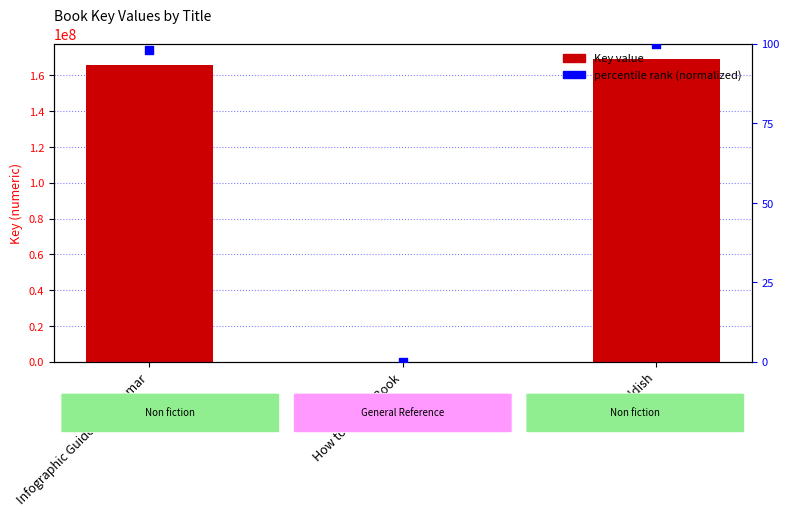

Which series contains the lowest Y value?

percentile rank (normalized)